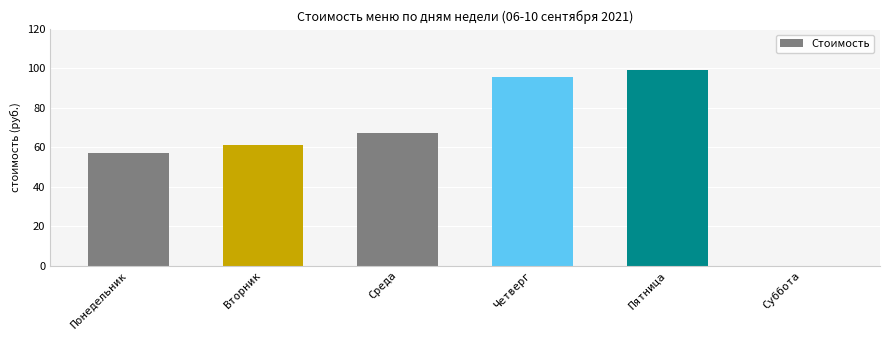

The value at Суббота is 0.0. True or false?

True